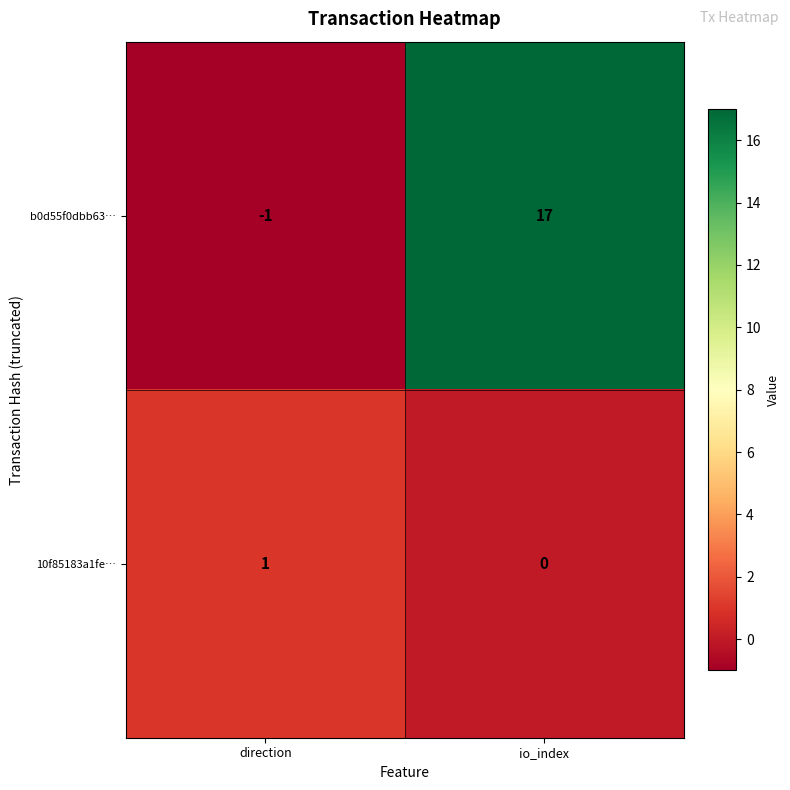

List the series in order of their overall mean, highest first.

b0d55f0dbb63…, 10f85183a1fe…